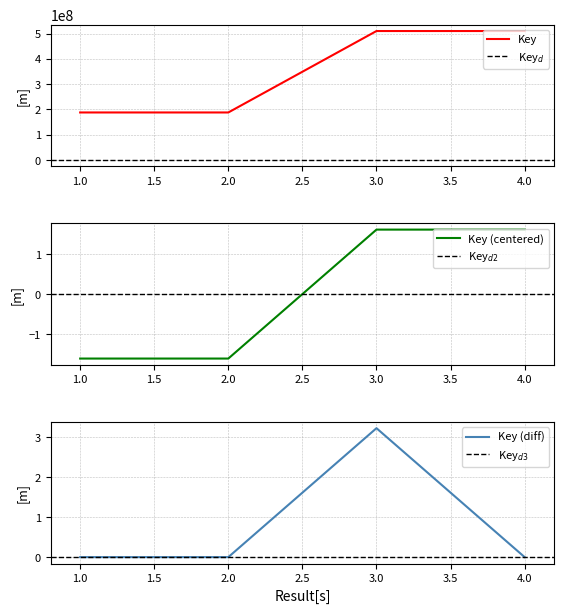

Is this an area chart (filled region under the line)?

No